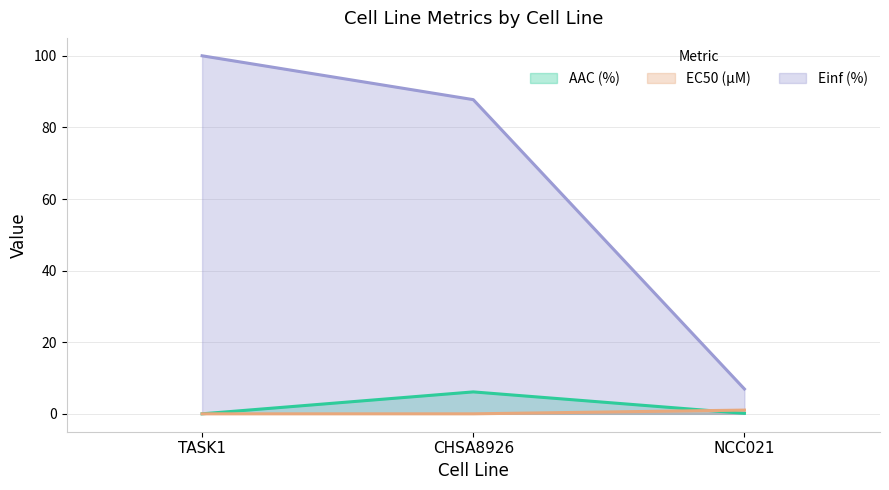

How many values in the Einf (%) series exceed 87?

2